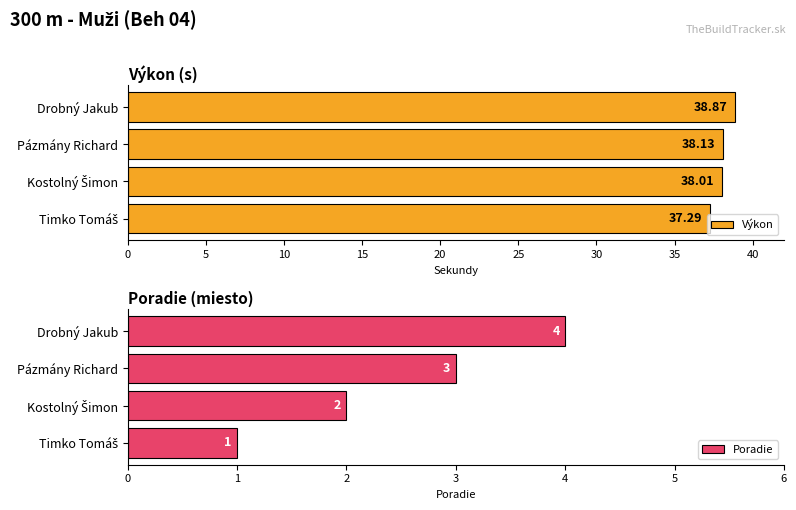

The value of Poradie at Drobný Jakub is 6. True or false?

False